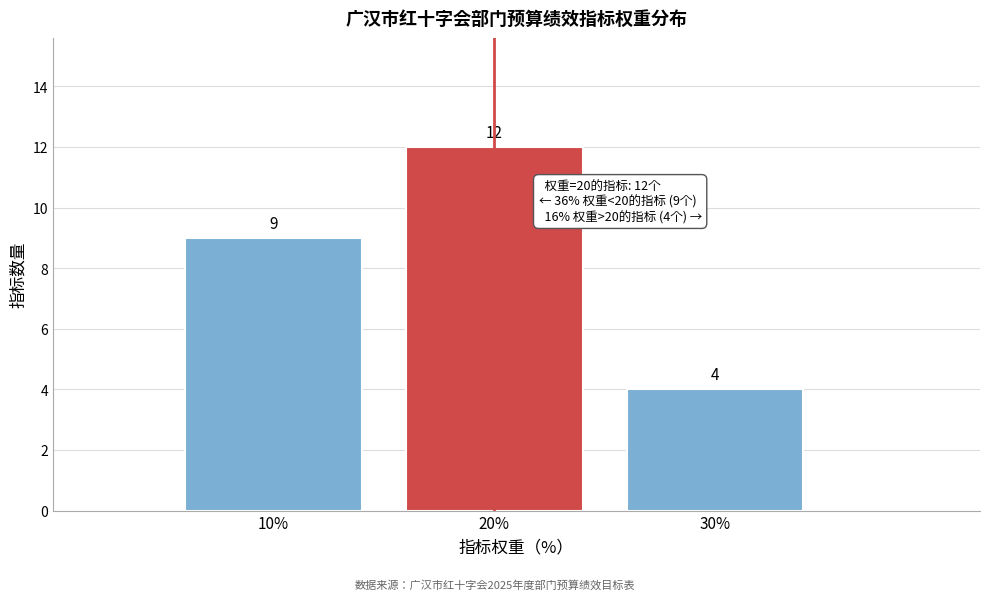

Reading left to right, extract all data points from this chart.

10%=9	20%=12	30%=4